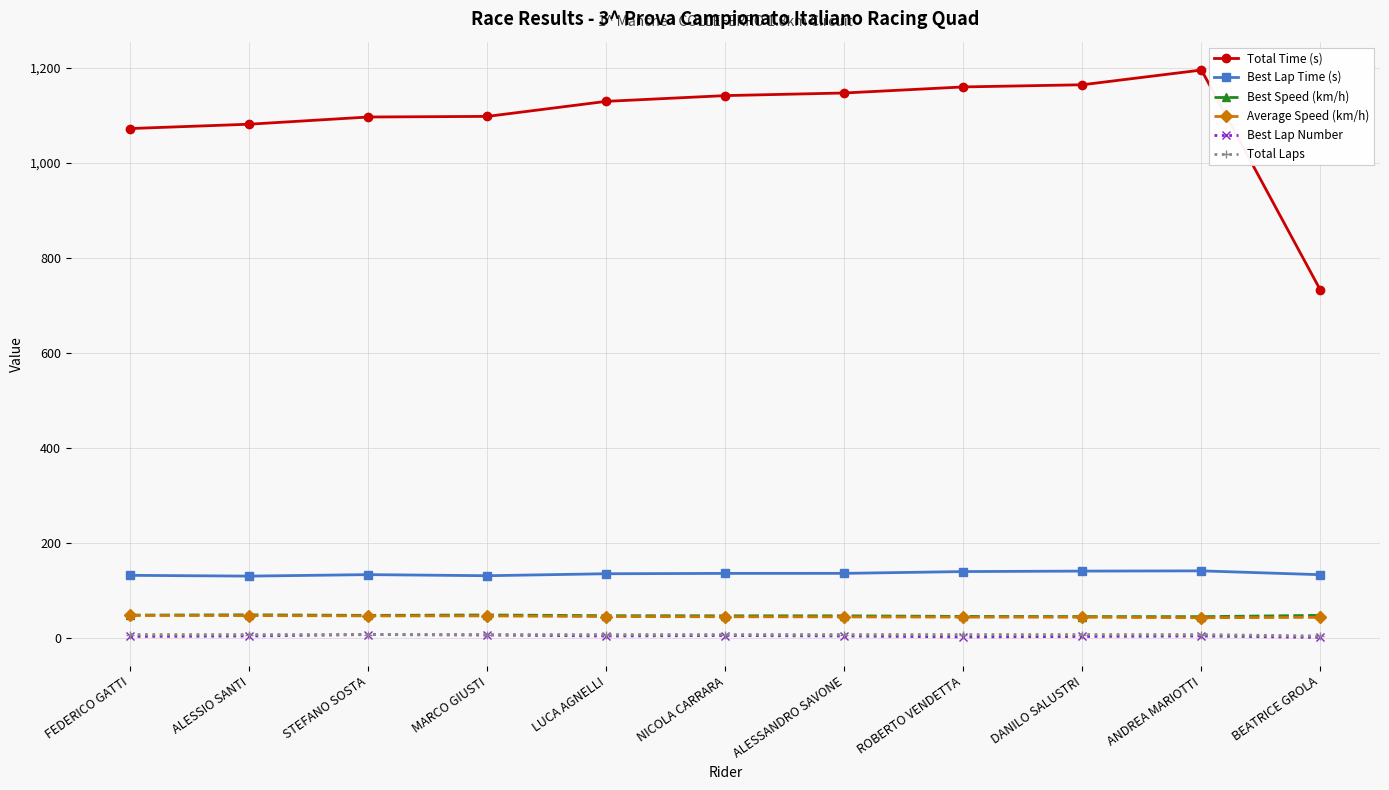

Which label corresponds to the largest value in the chart?

ANDREA MARIOTTI